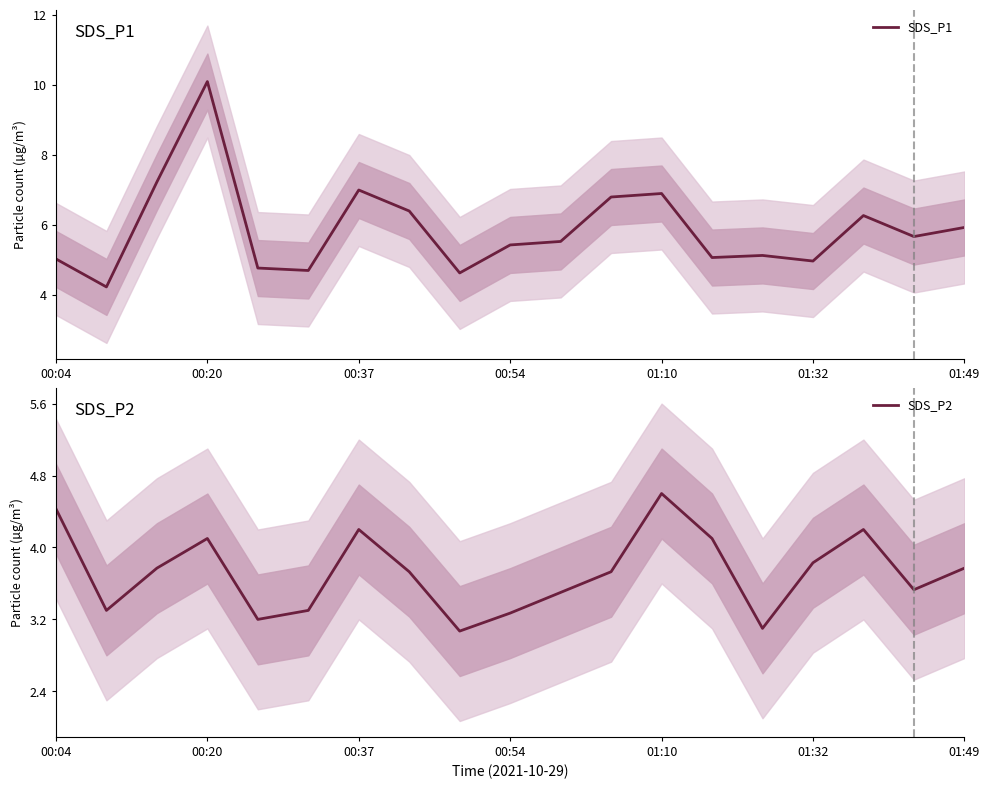

At which label does SDS_P2 reach its peak?

01:10